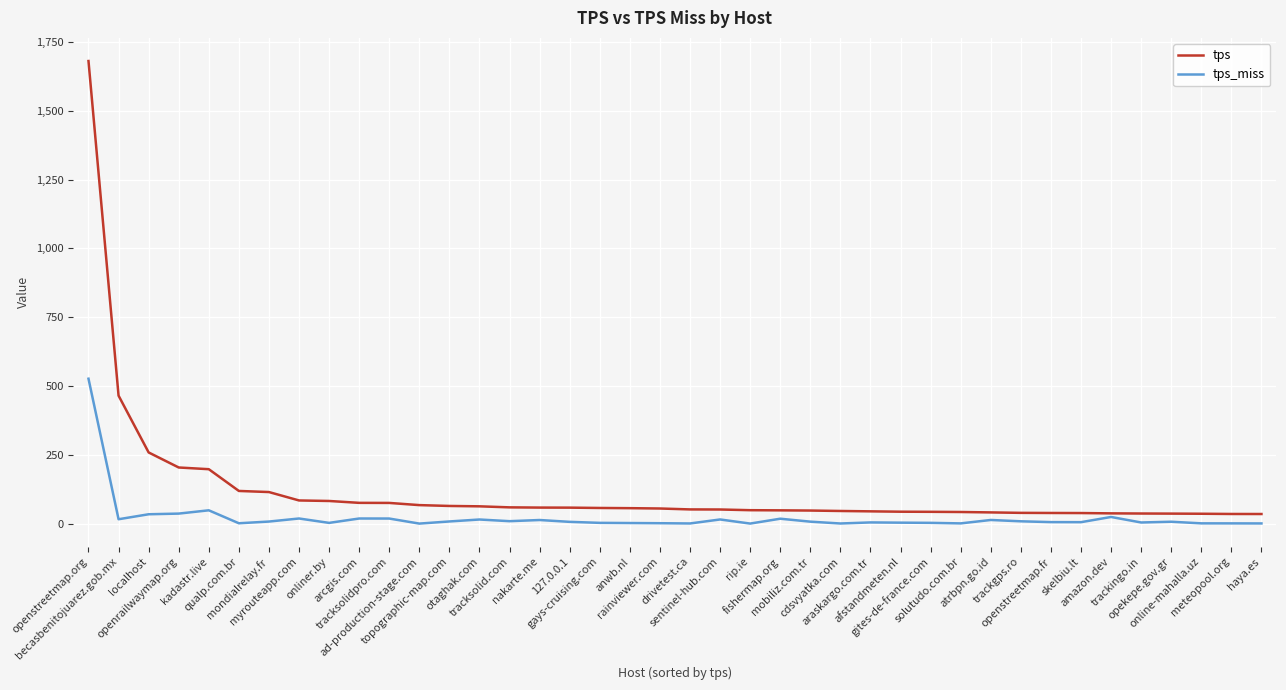

Is this an area chart (filled region under the line)?

No